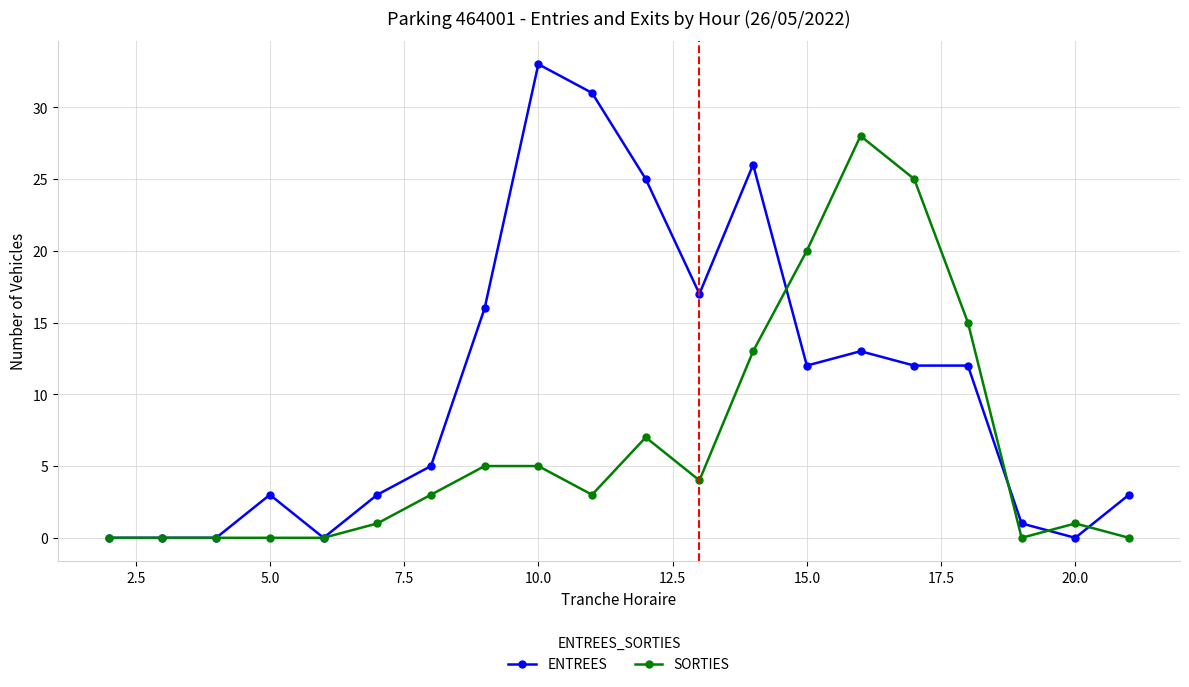

What is the maximum value shown in the chart?

33